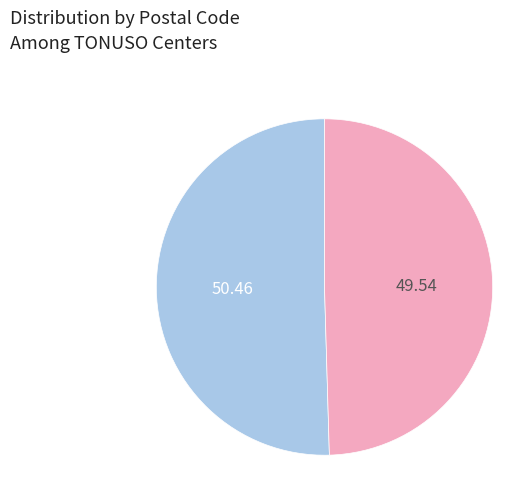

Is there any slice that represents more than half of the pie?

Yes